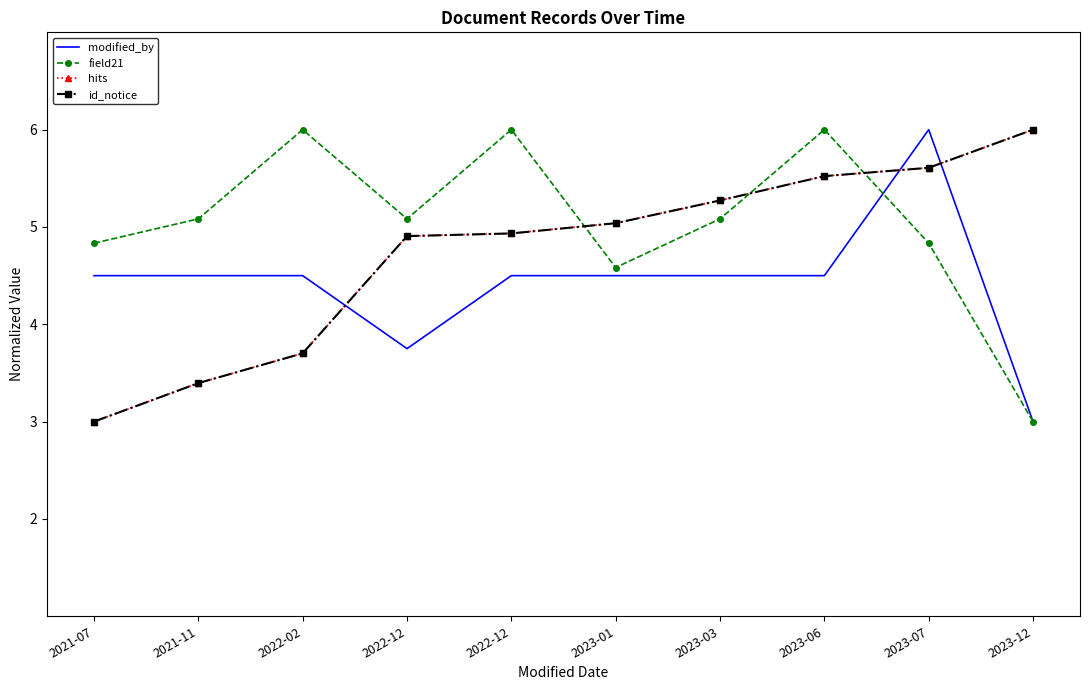

At 2023-07, list the series in order from largest to smallest.

modified_by, hits, id_notice, field21